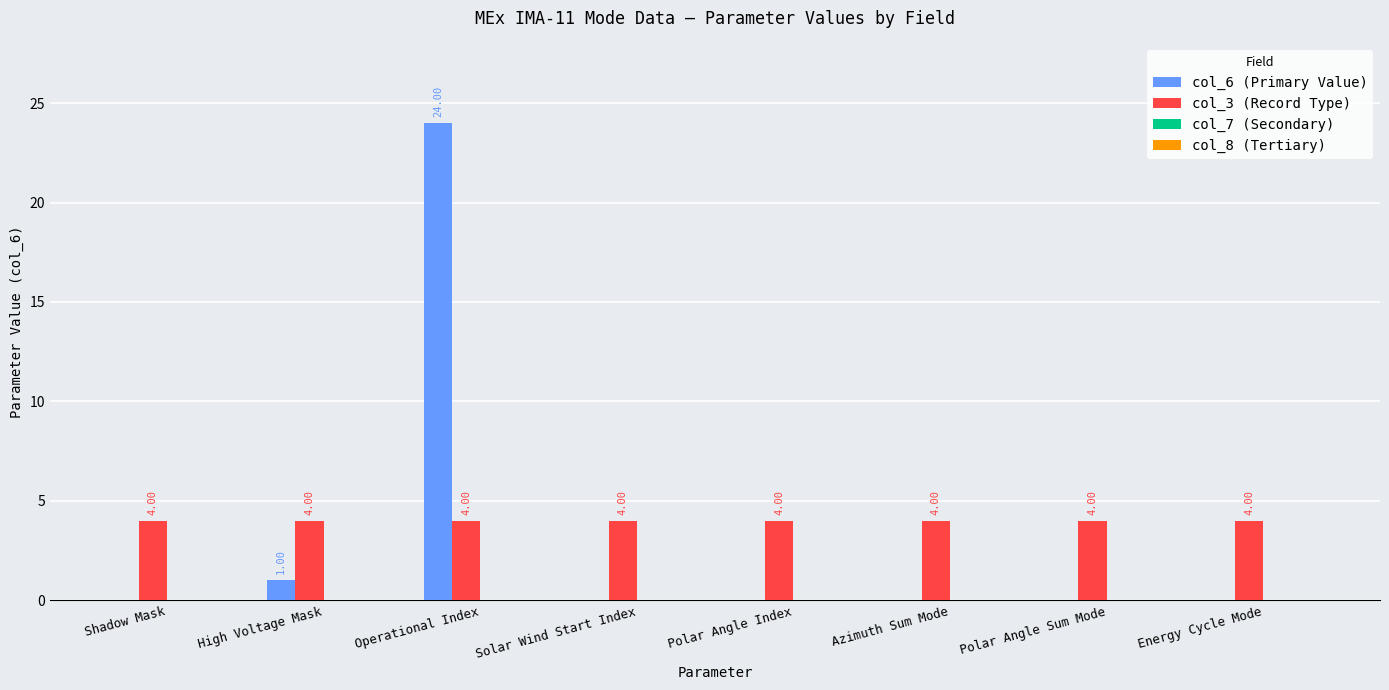

Between Shadow Mask and High Voltage Mask, which series saw the biggest shift?

col_6 (Primary Value)